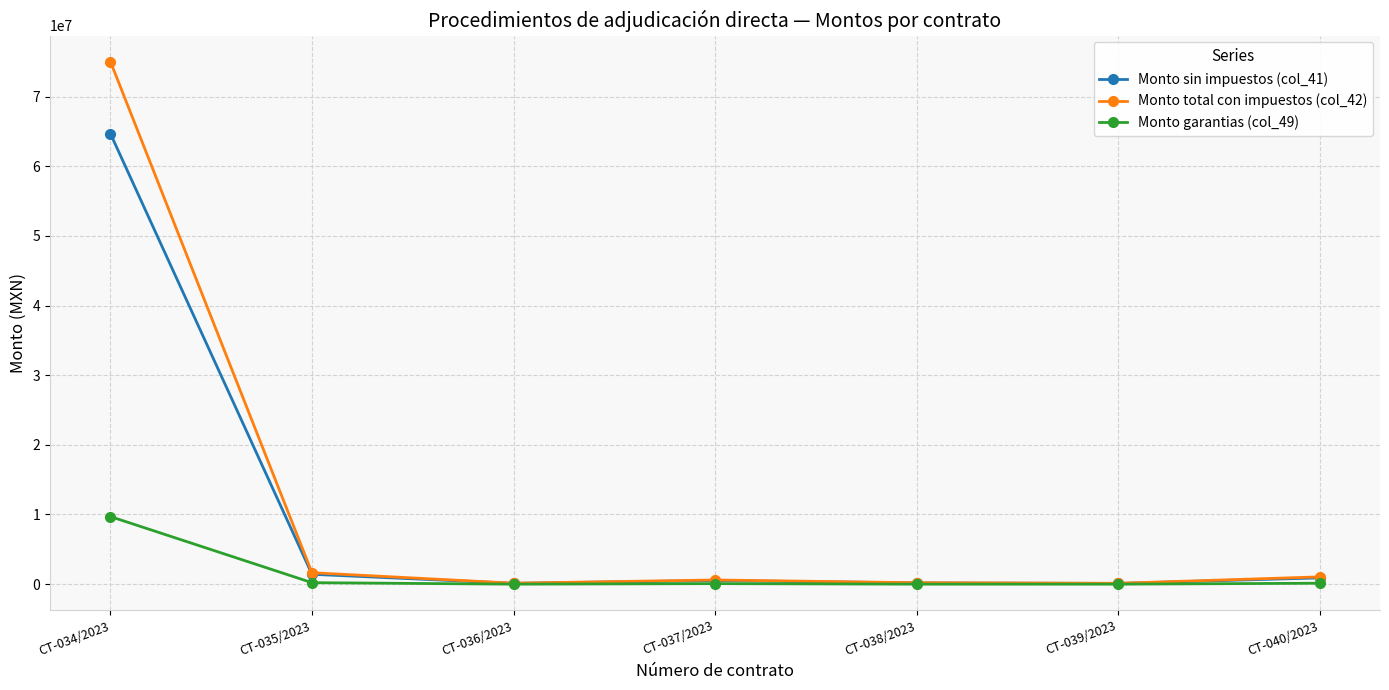

Rank the series by their maximum value, from lowest to highest.

Monto garantias (col_49), Monto sin impuestos (col_41), Monto total con impuestos (col_42)